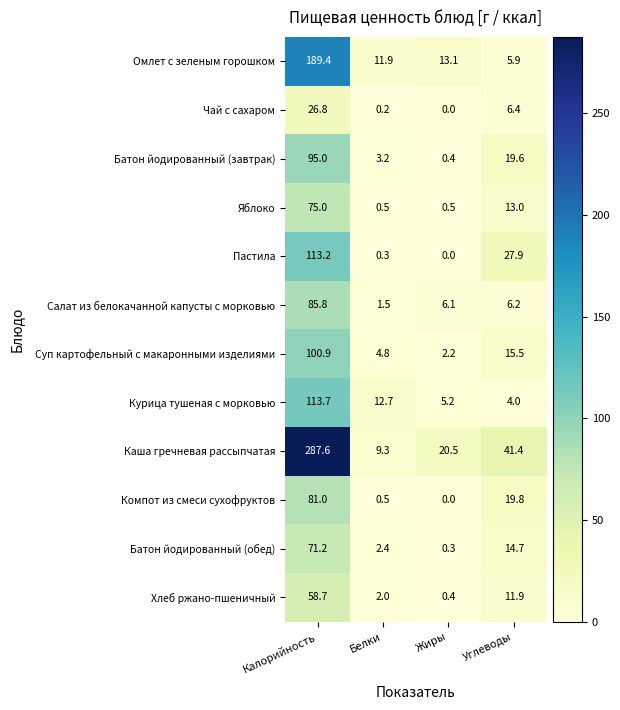

Rank the series at Углеводы from lowest to highest value.

Курица тушеная с морковью, Омлет с зеленым горошком, Салат из белокачанной капусты с морковью, Чай с сахаром, Хлеб ржано-пшеничный, Яблоко, Батон йодированный (обед), Суп картофельный с макаронными изделиями, Батон йодированный (завтрак), Компот из смеси сухофруктов, Пастила, Каша гречневая рассыпчатая